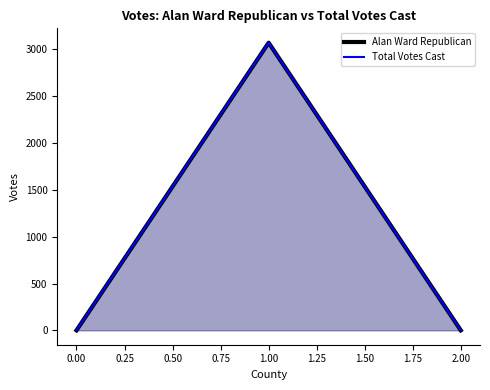

List the series in order of their peak value, lowest first.

Alan Ward Republican, Total Votes Cast